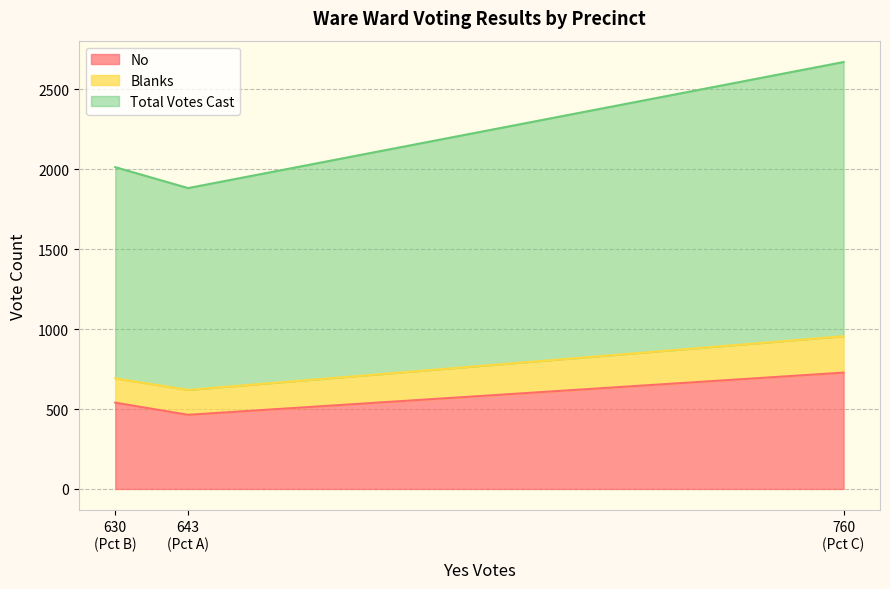

How many data points in No are less than 540?

1